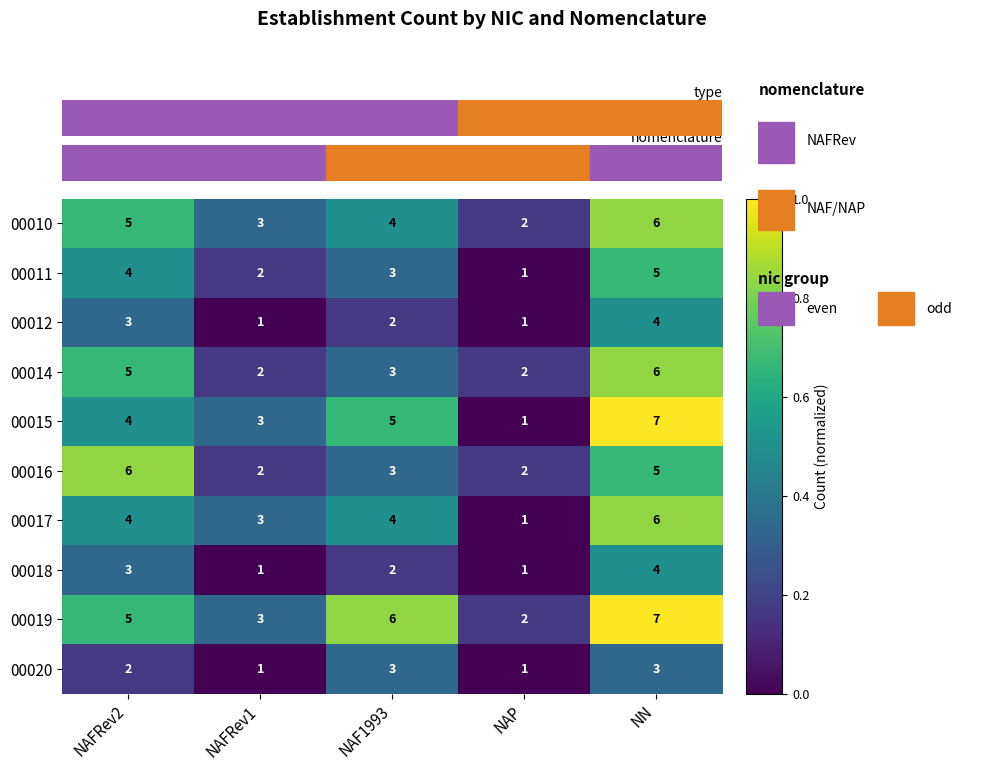

Which series has the widest spread of values?

00015